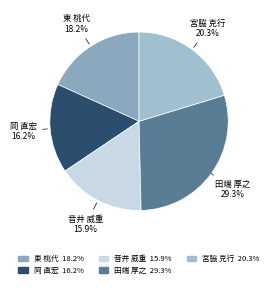

Which has a higher value, 宮脇 克行 or 音井 威重?

宮脇 克行